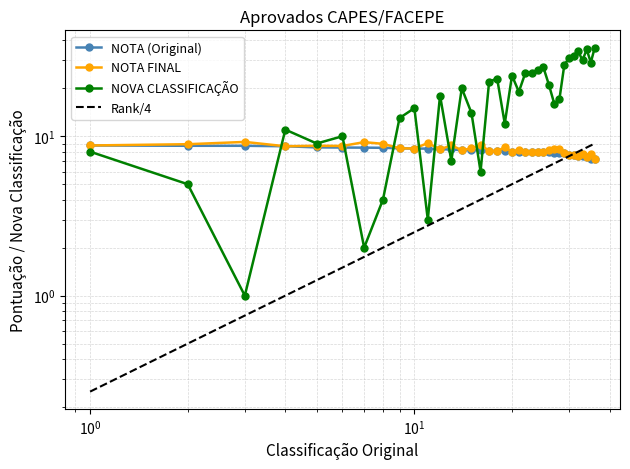

Count the number of data series in this chart.

4